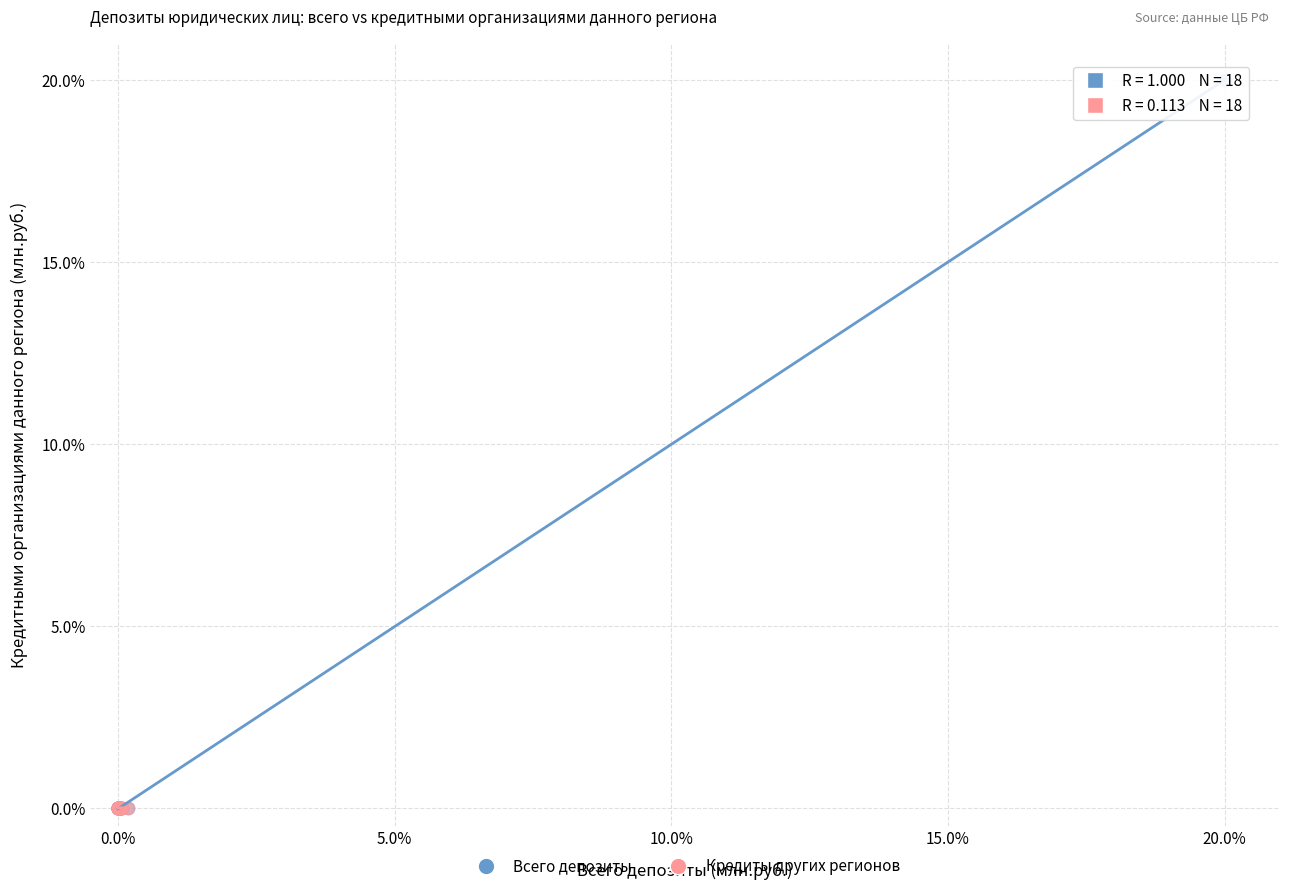

Which series has the largest Y range (max minus min)?

Всего депозиты